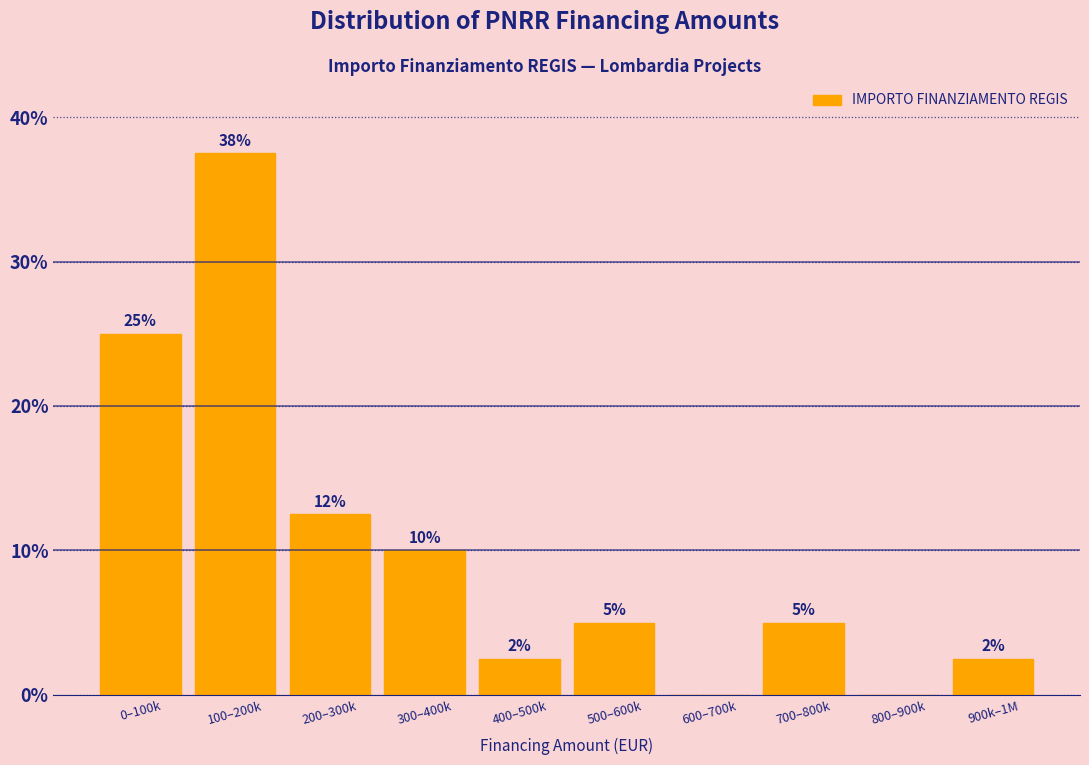

Where does the data first go above 5?

0–100k